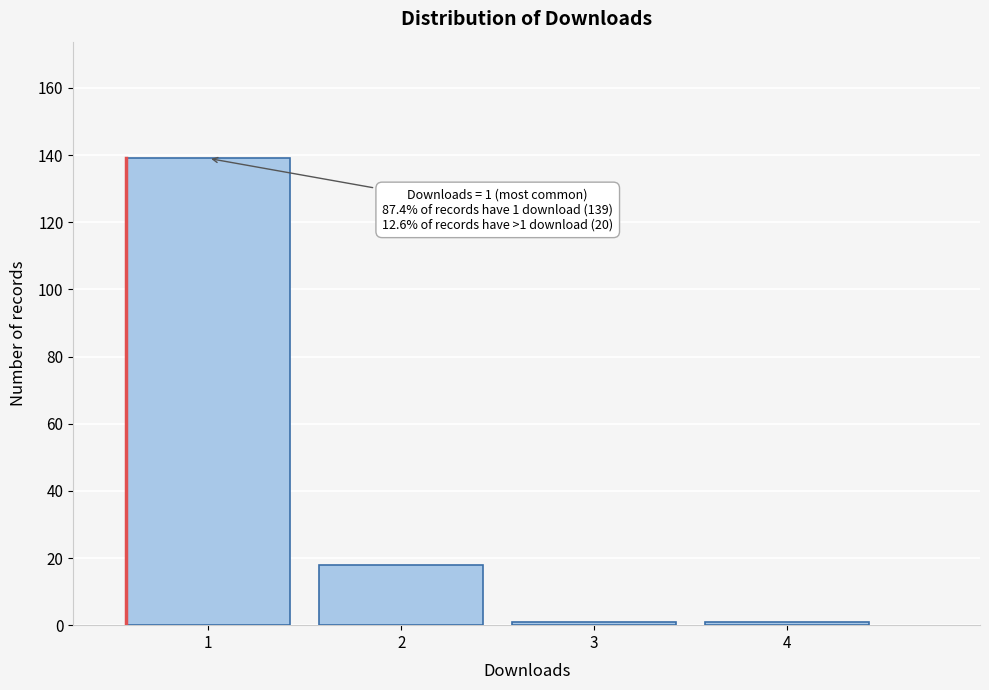

Reading left to right, extract all data points from this chart.

139	18	1	1